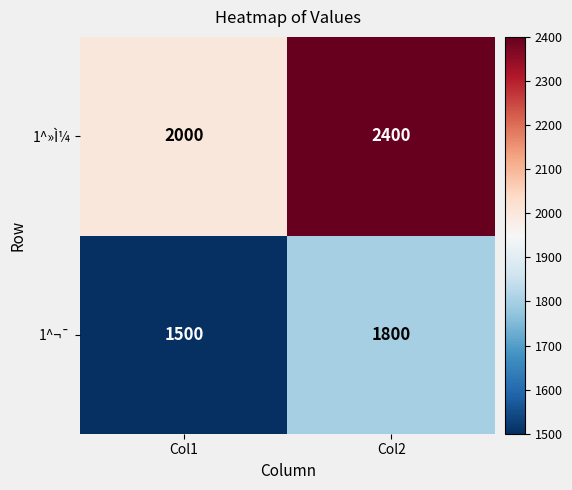

Reading right to left, list all the values displayed in this chart.

1^»Ì¼: 2400	2000
1^¬¯: 1800	1500